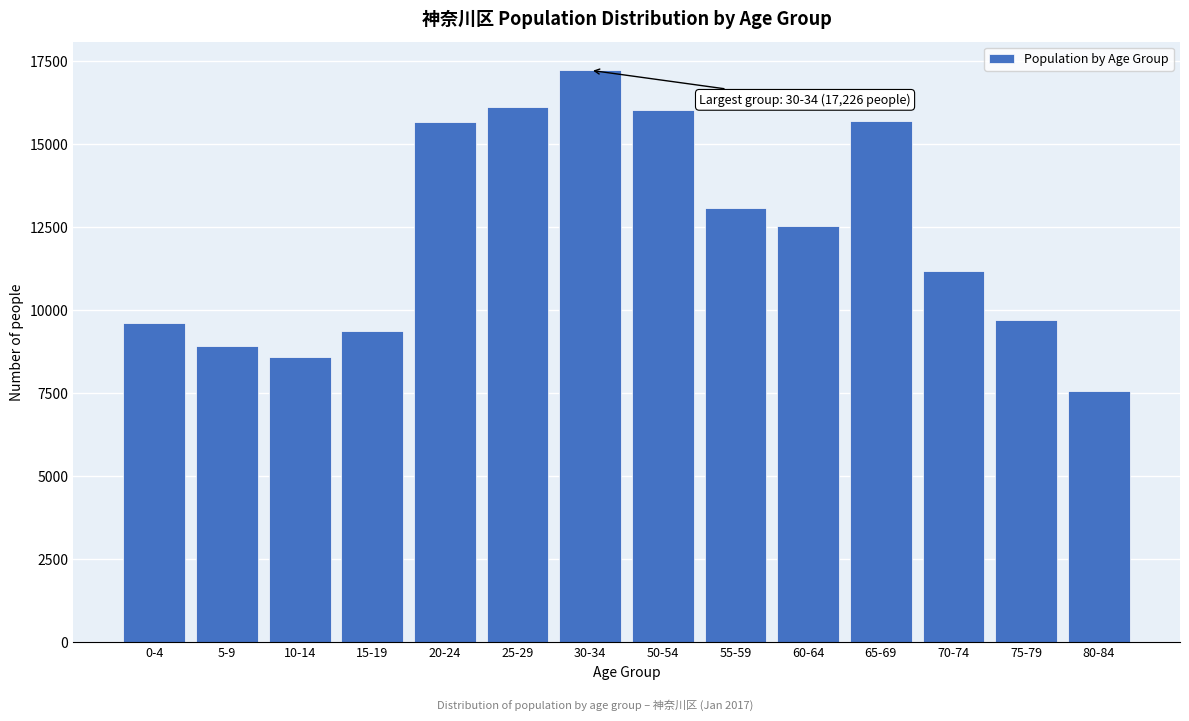

Between 80-84 and 60-64, which is larger?

60-64